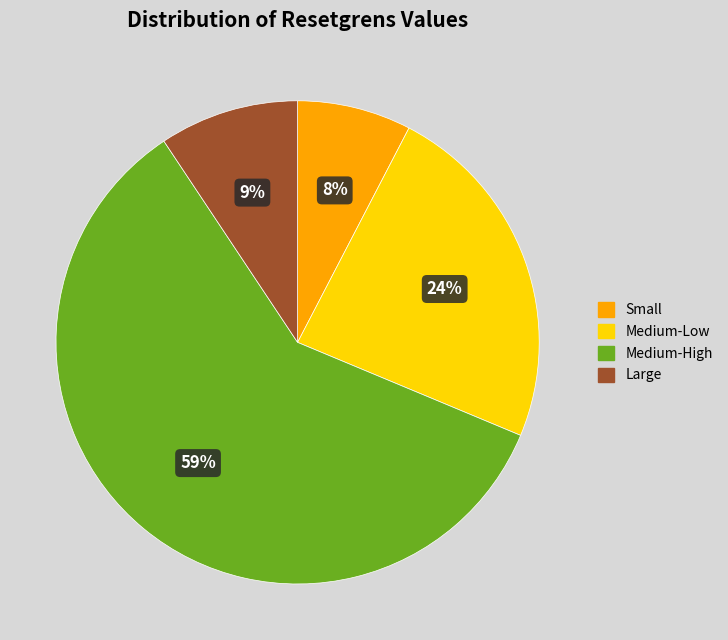

Which slice is the smallest?

Small